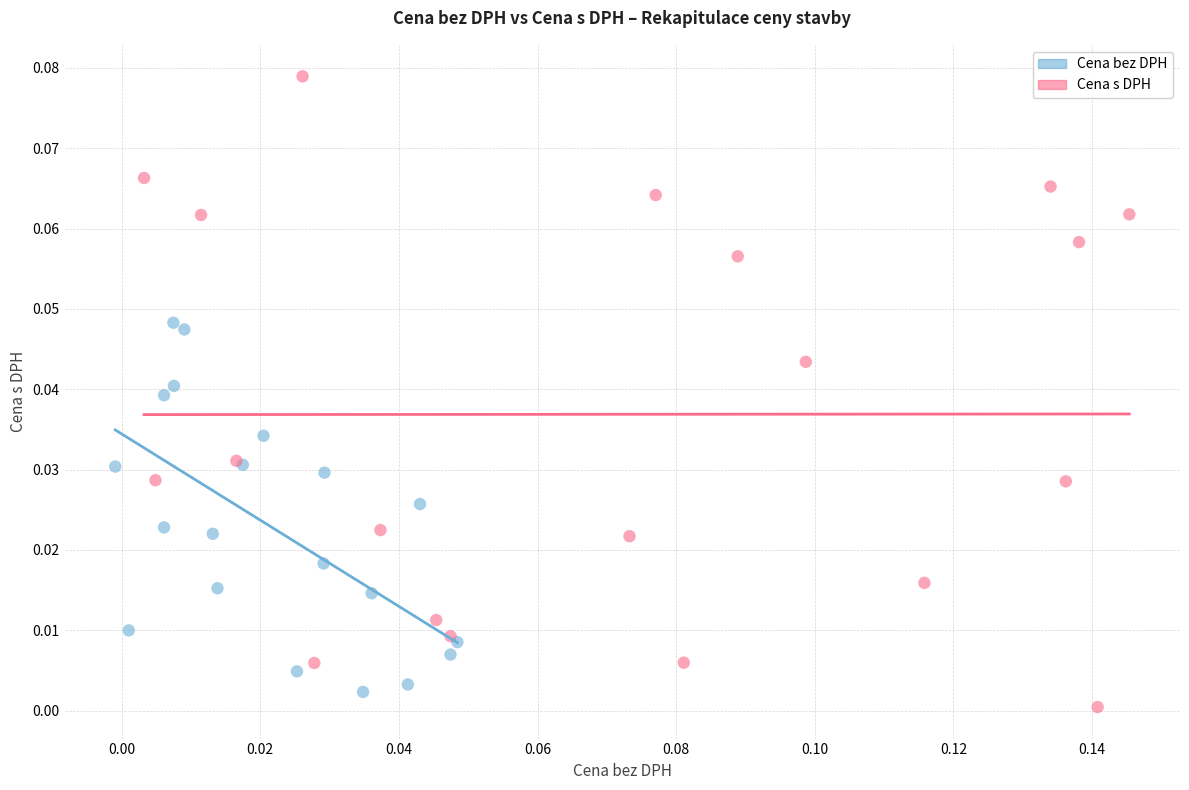

Which series contains the highest Y value?

Cena s DPH